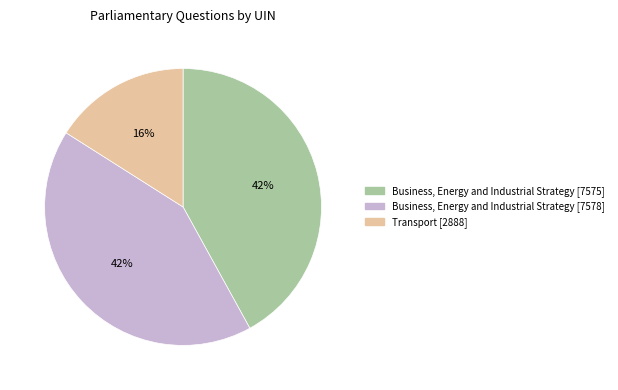

How many segments does this pie chart have?

3